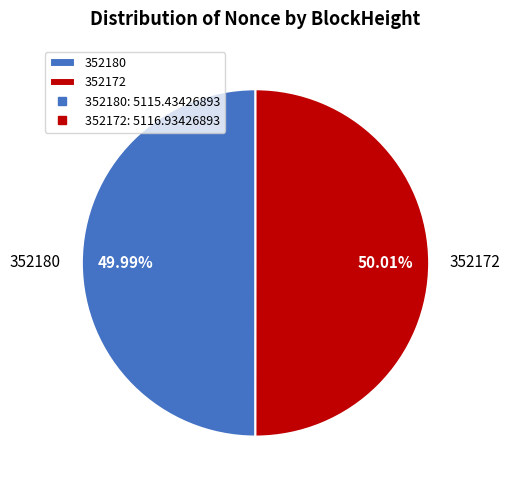

Combined, do 352180 and 352172 account for over 50%?

Yes